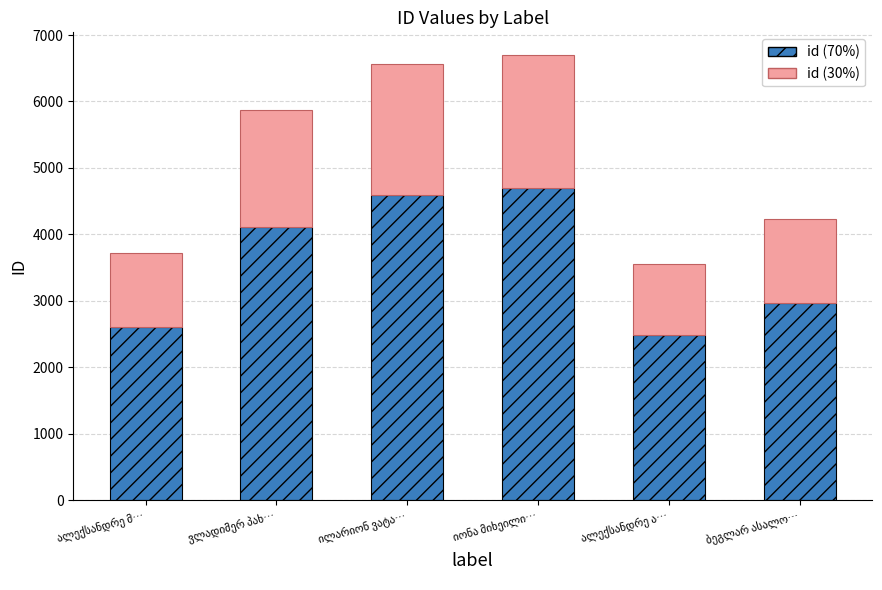

What is the sum of all id (70%) values?

21461